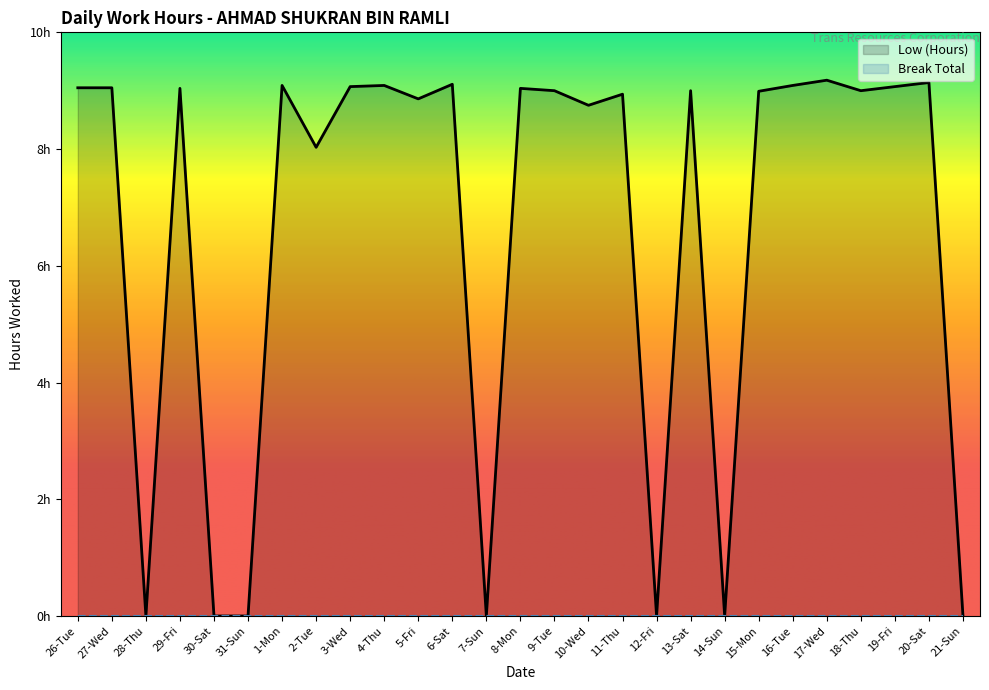

What is the label of the 7th point from the left?

1-Mon